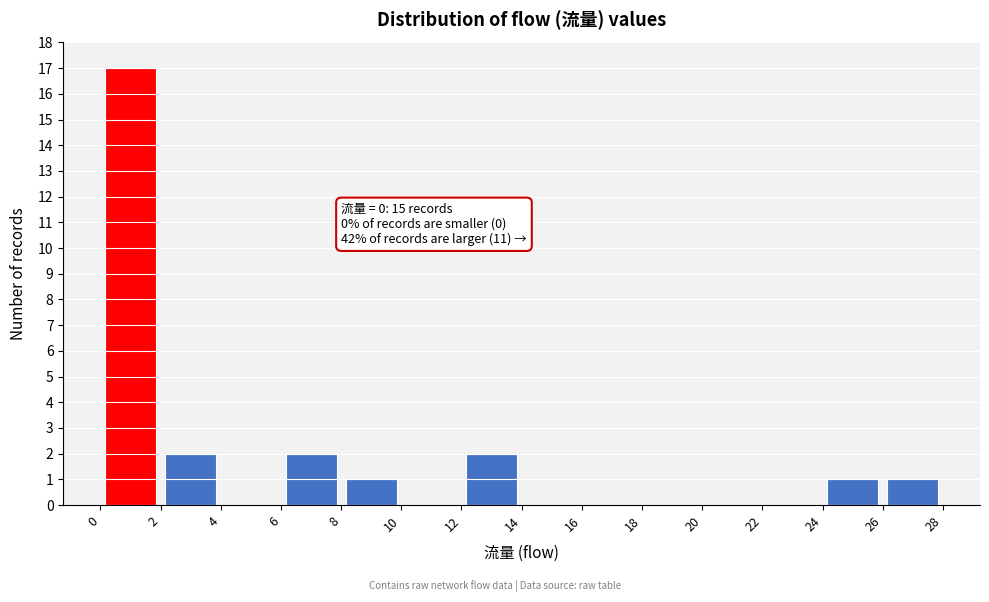

Over which range of the x-axis is the bar tallest?

0 to 2